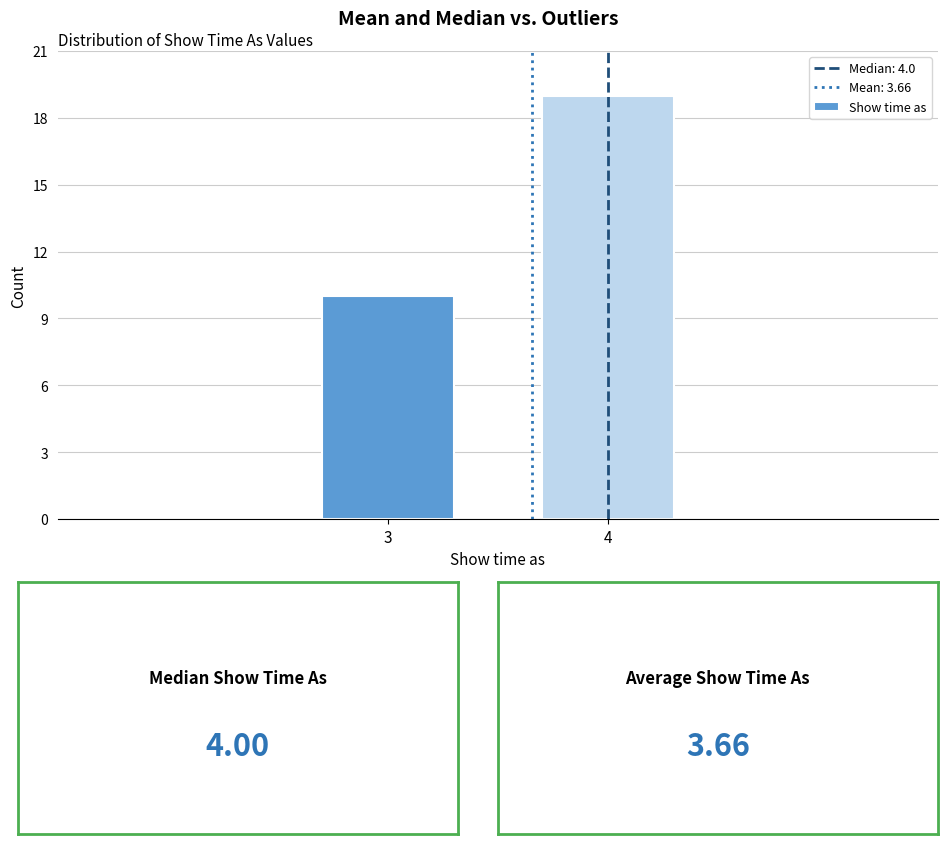

Reading left to right, list all the values displayed in this chart.

10	19